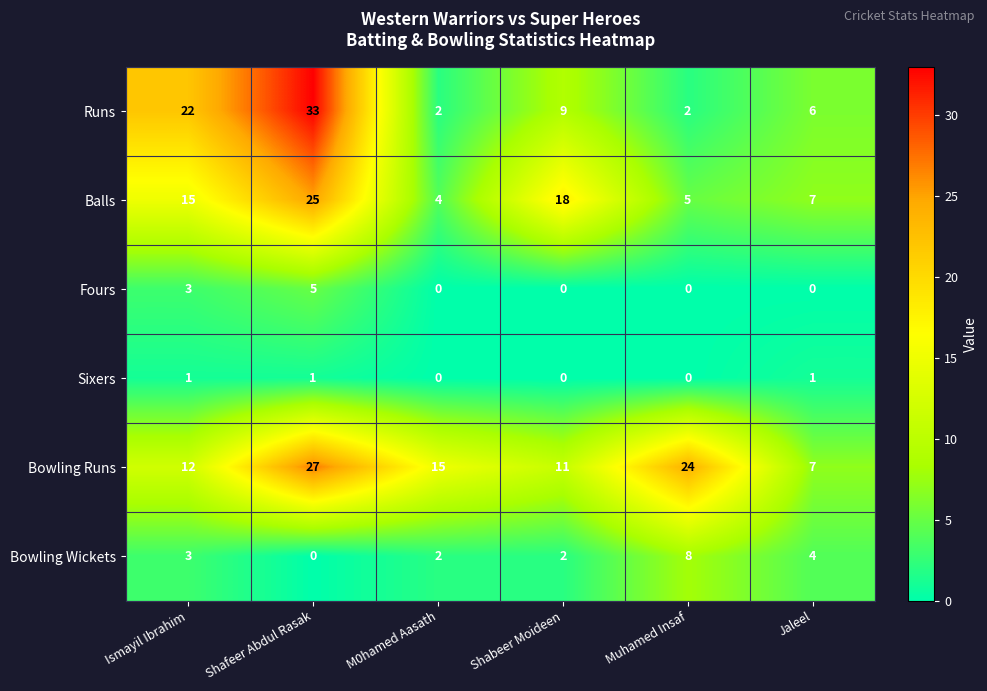

What is the difference between the Bowling Runs values at M0hamed Aasath and Shafeer Abdul Rasak?

12